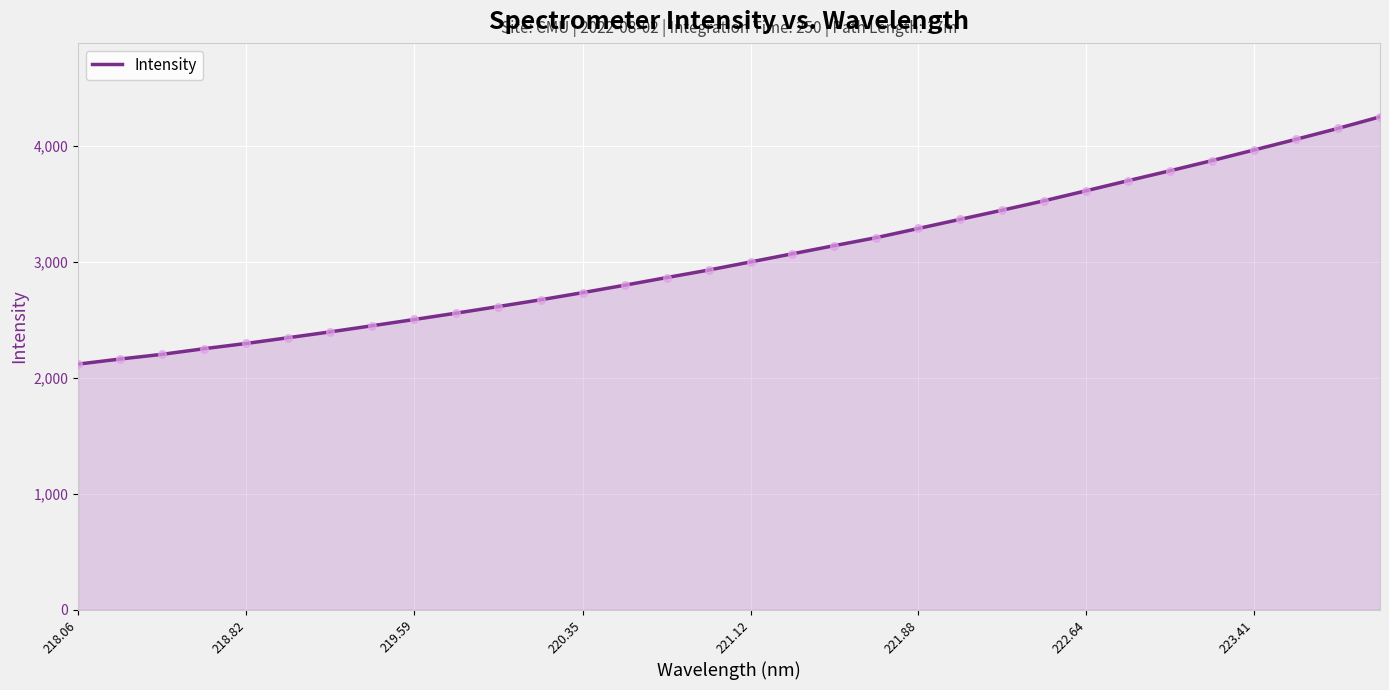

What is the maximum value shown in the chart?

4250.1